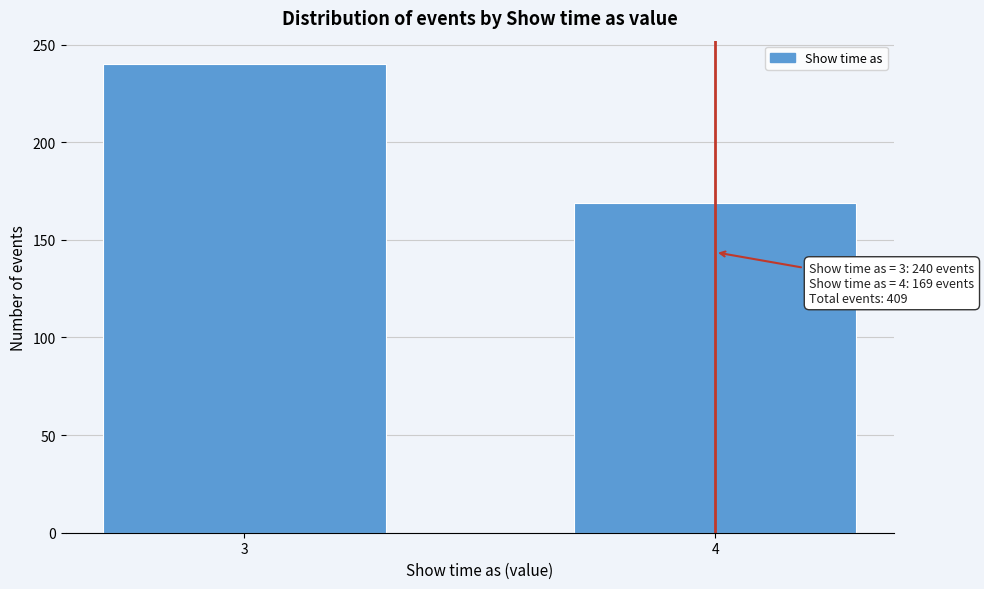

Reading left to right, extract all data points from this chart.

3=240	4=169